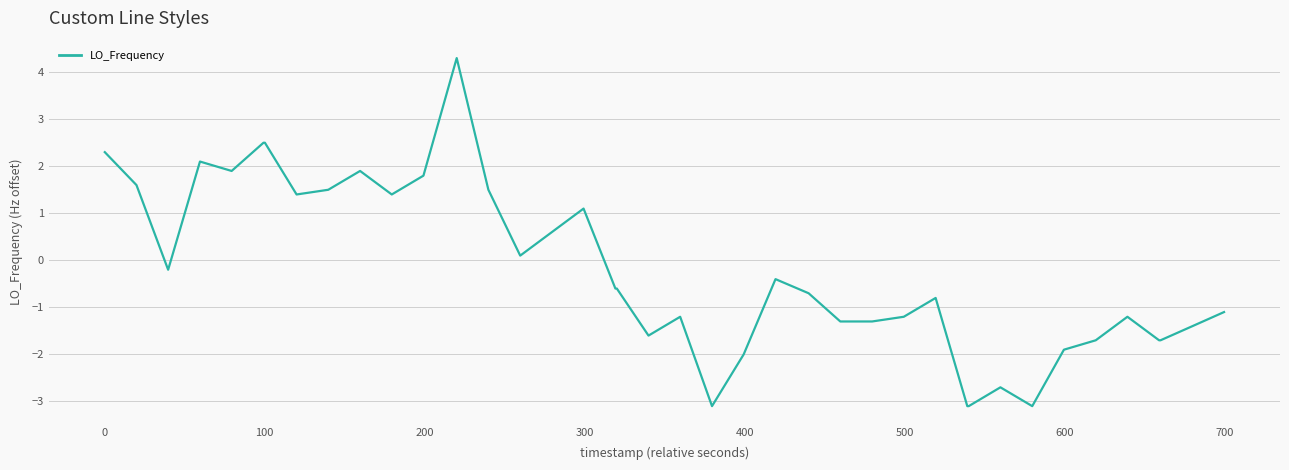

What is the maximum value shown in the chart?

4.3